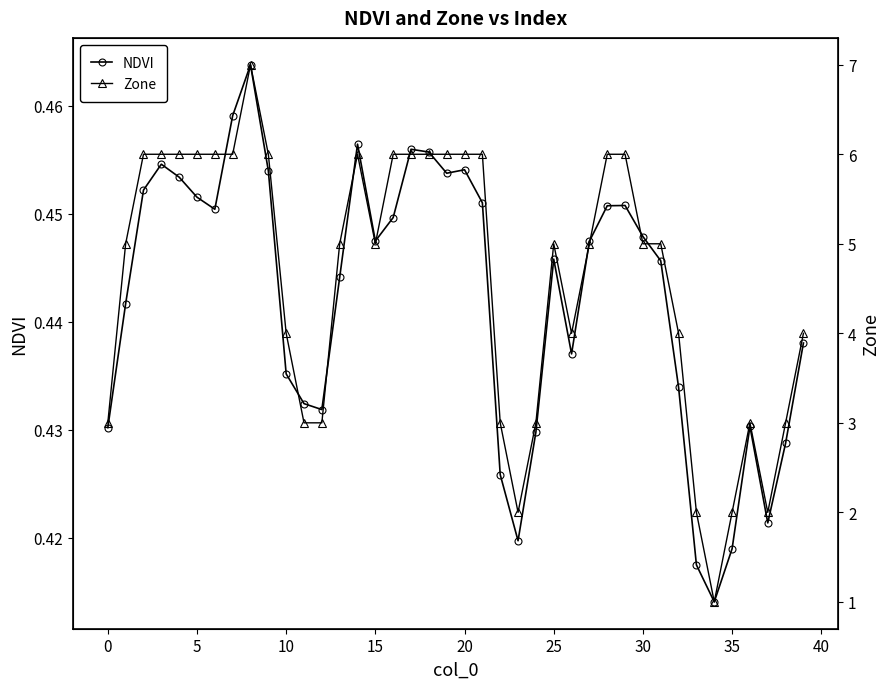

Is it true that NDVI equals 0.7 at 5?

False